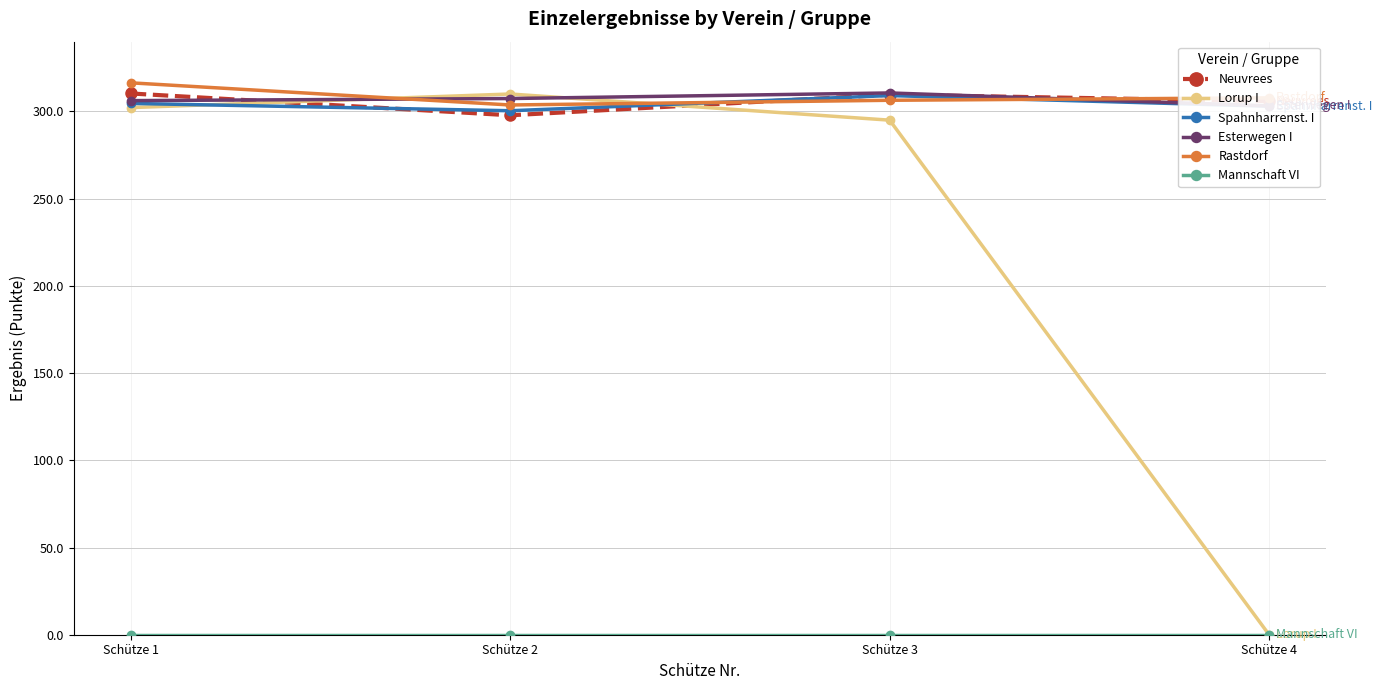

Reading left to right, transcribe all the data shown in this chart.

Neuvrees: Schütze 1=310.3	Schütze 2=297.8	Schütze 3=309.6	Schütze 4=305.9
Lorup I: Schütze 1=302.2	Schütze 2=310.0	Schütze 3=295.0	Schütze 4=0.0
Spahnharrenst. I: Schütze 1=304.6	Schütze 2=300.4	Schütze 3=309.1	Schütze 4=303.0
Esterwegen I: Schütze 1=306.2	Schütze 2=307.4	Schütze 3=310.6	Schütze 4=303.2
Rastdorf: Schütze 1=316.4	Schütze 2=303.7	Schütze 3=306.4	Schütze 4=307.8
Mannschaft VI: Schütze 1=0.0	Schütze 2=0.0	Schütze 3=0.0	Schütze 4=0.0